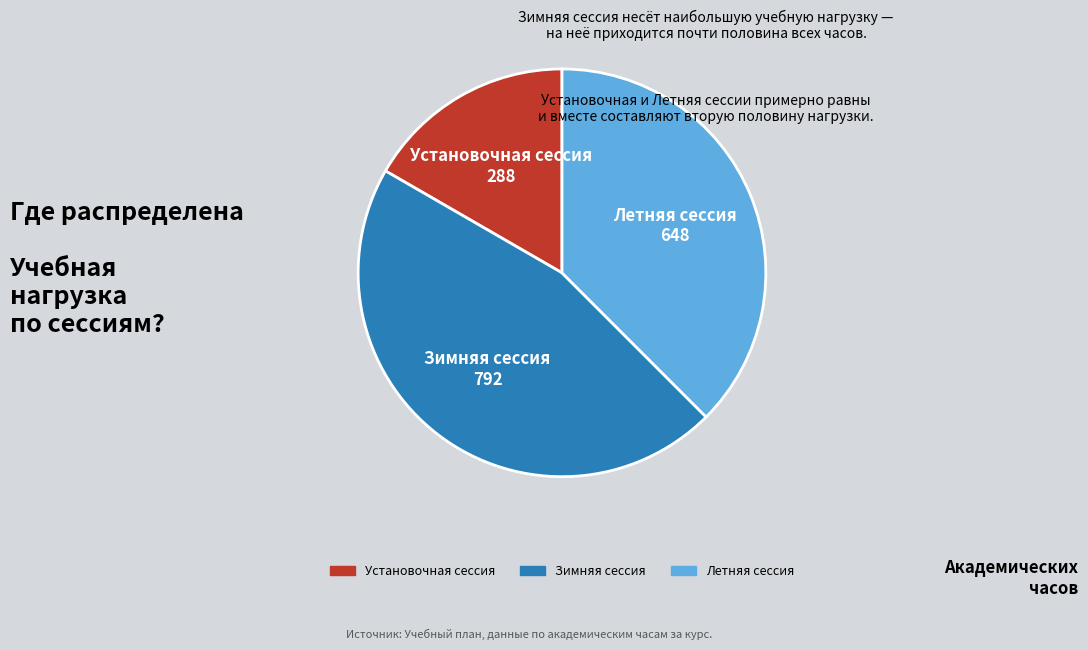

Does any single category account for the majority?

No